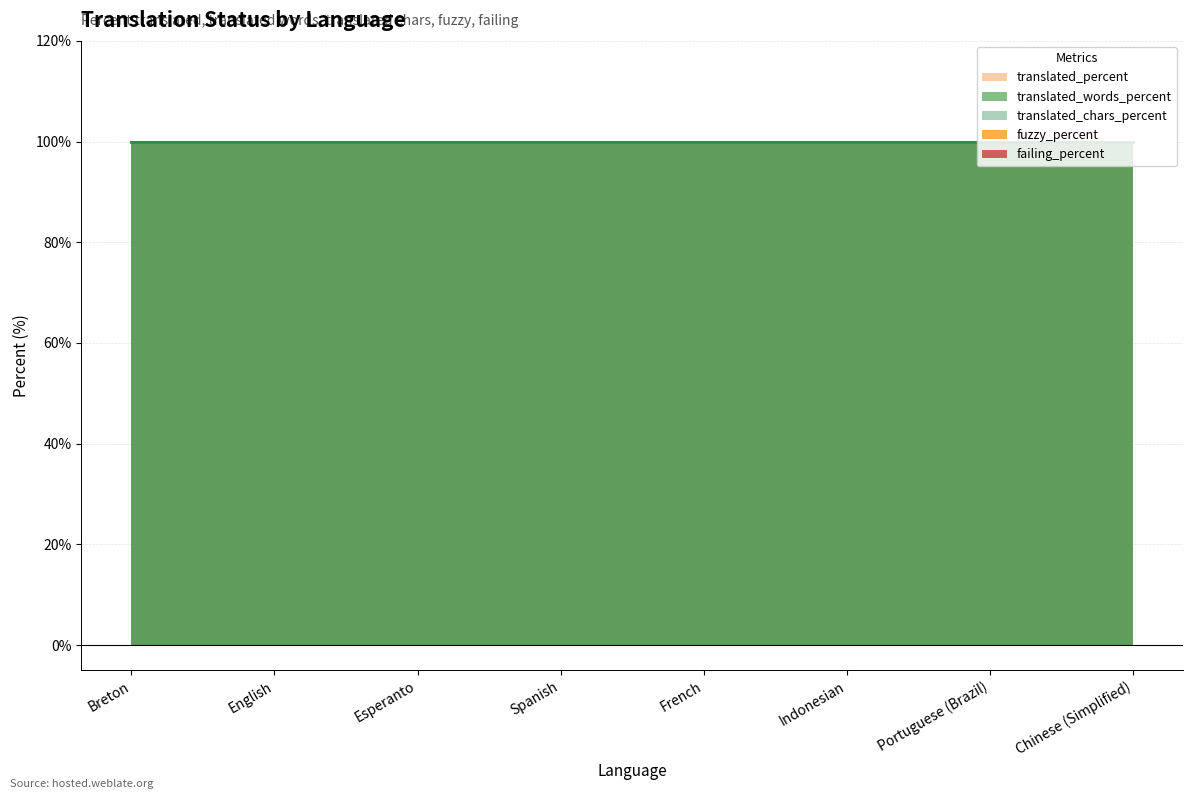

Which series has the largest range (max minus min)?

translated_percent